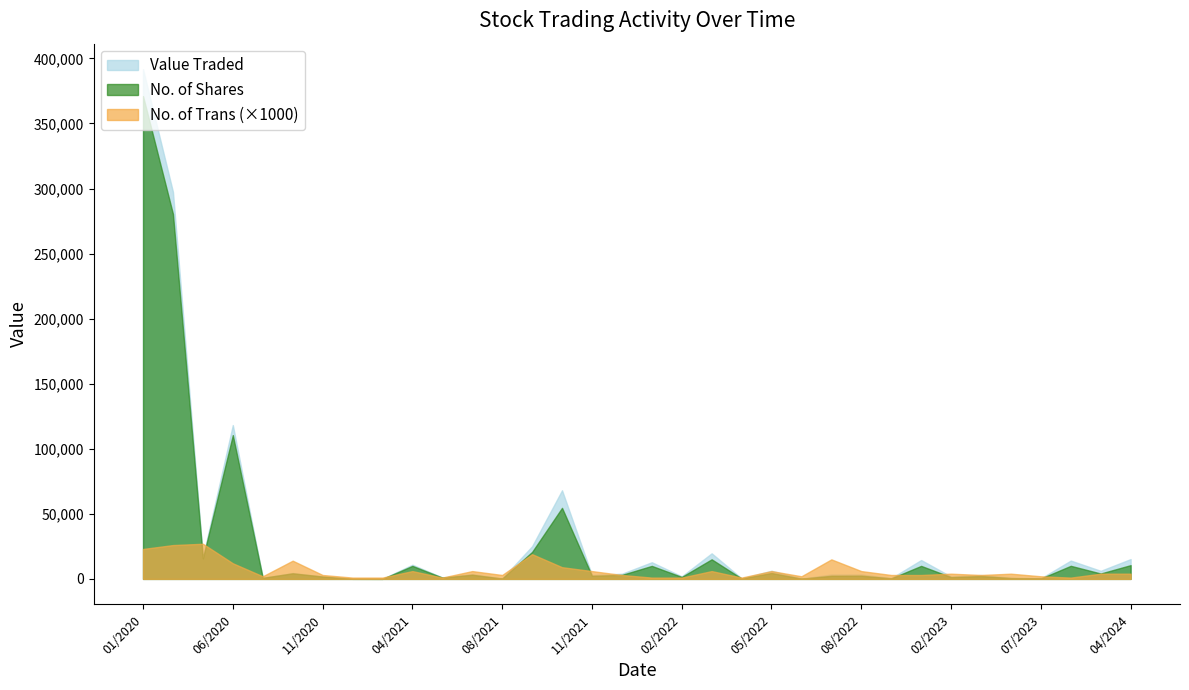

The value of Value Traded at 04/2024 is 15220. True or false?

True